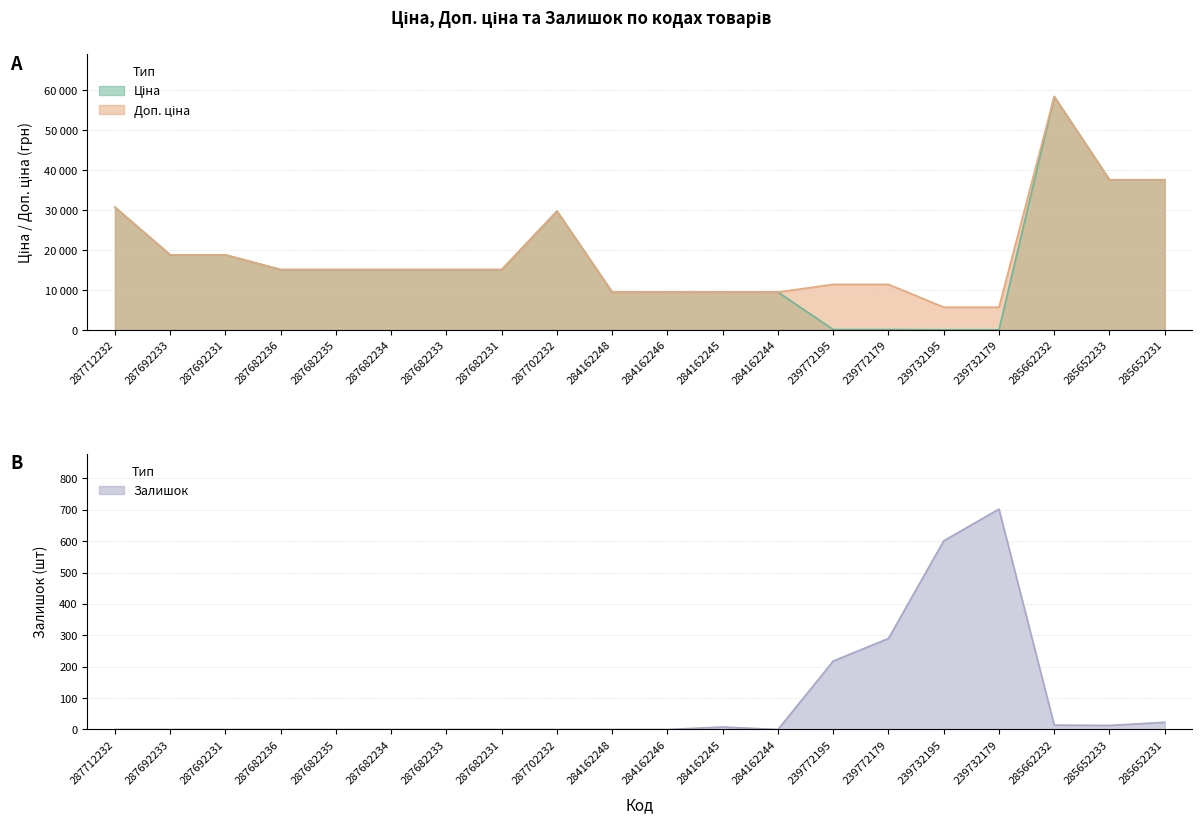

Where does the Доп. ціна series first go above 15120?

287712232